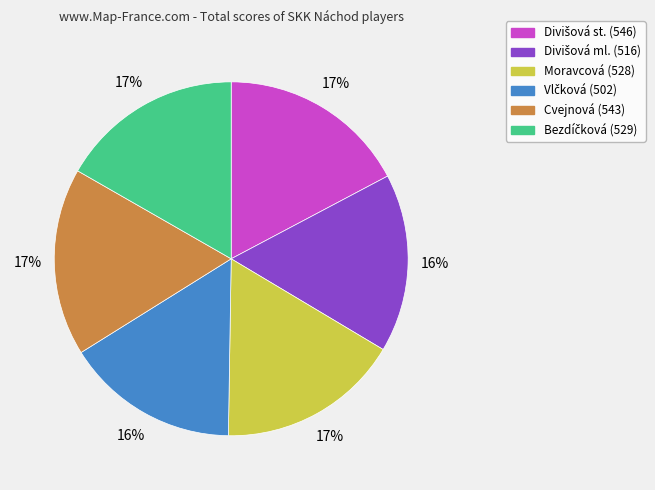

Does any single category account for the majority?

No